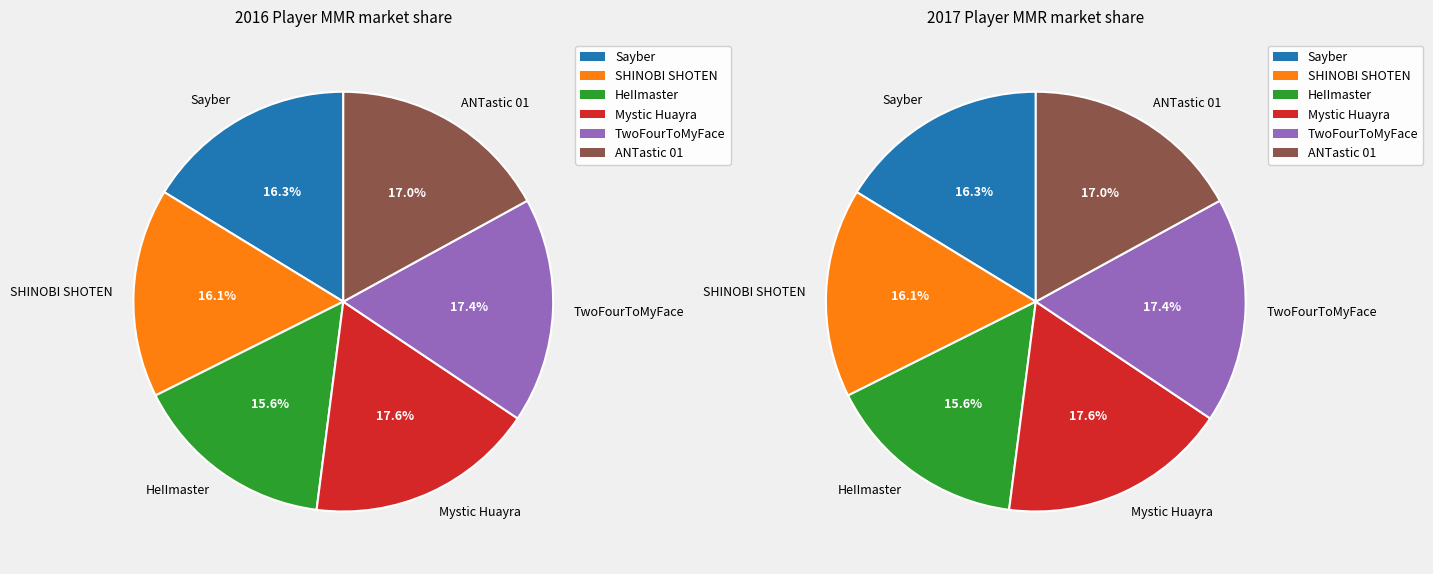

Count the number of slices in the pie.

6